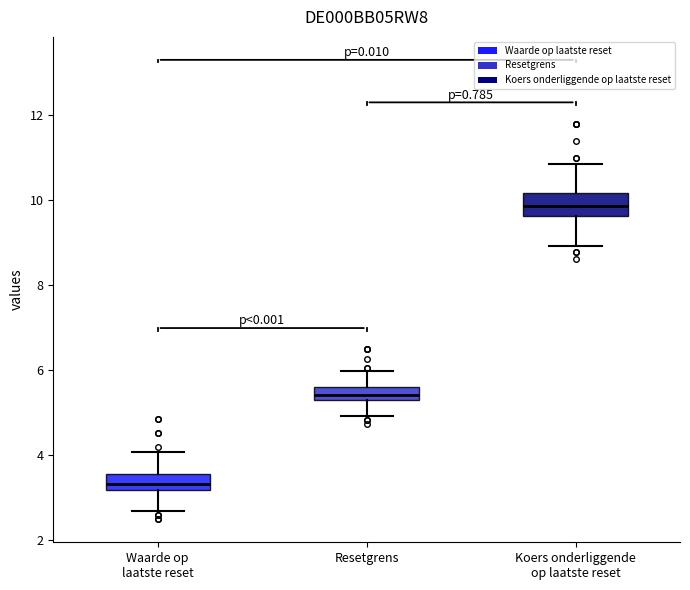

Which box has the highest median line?

Koers onderliggende op laatste reset